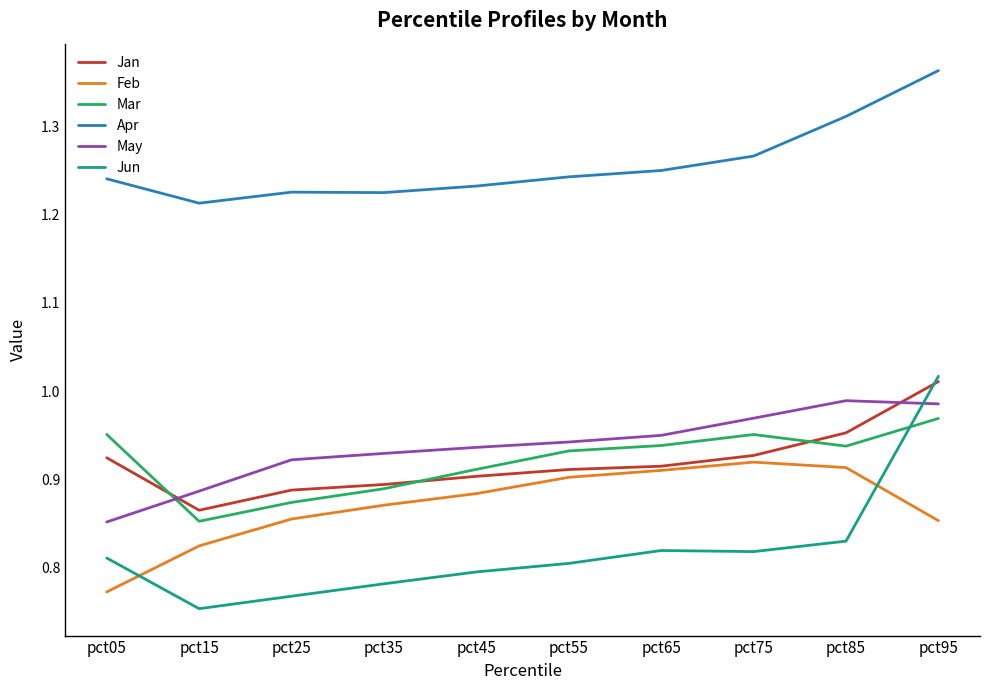

What is the difference between the maximum and minimum values in the Feb series?

0.1